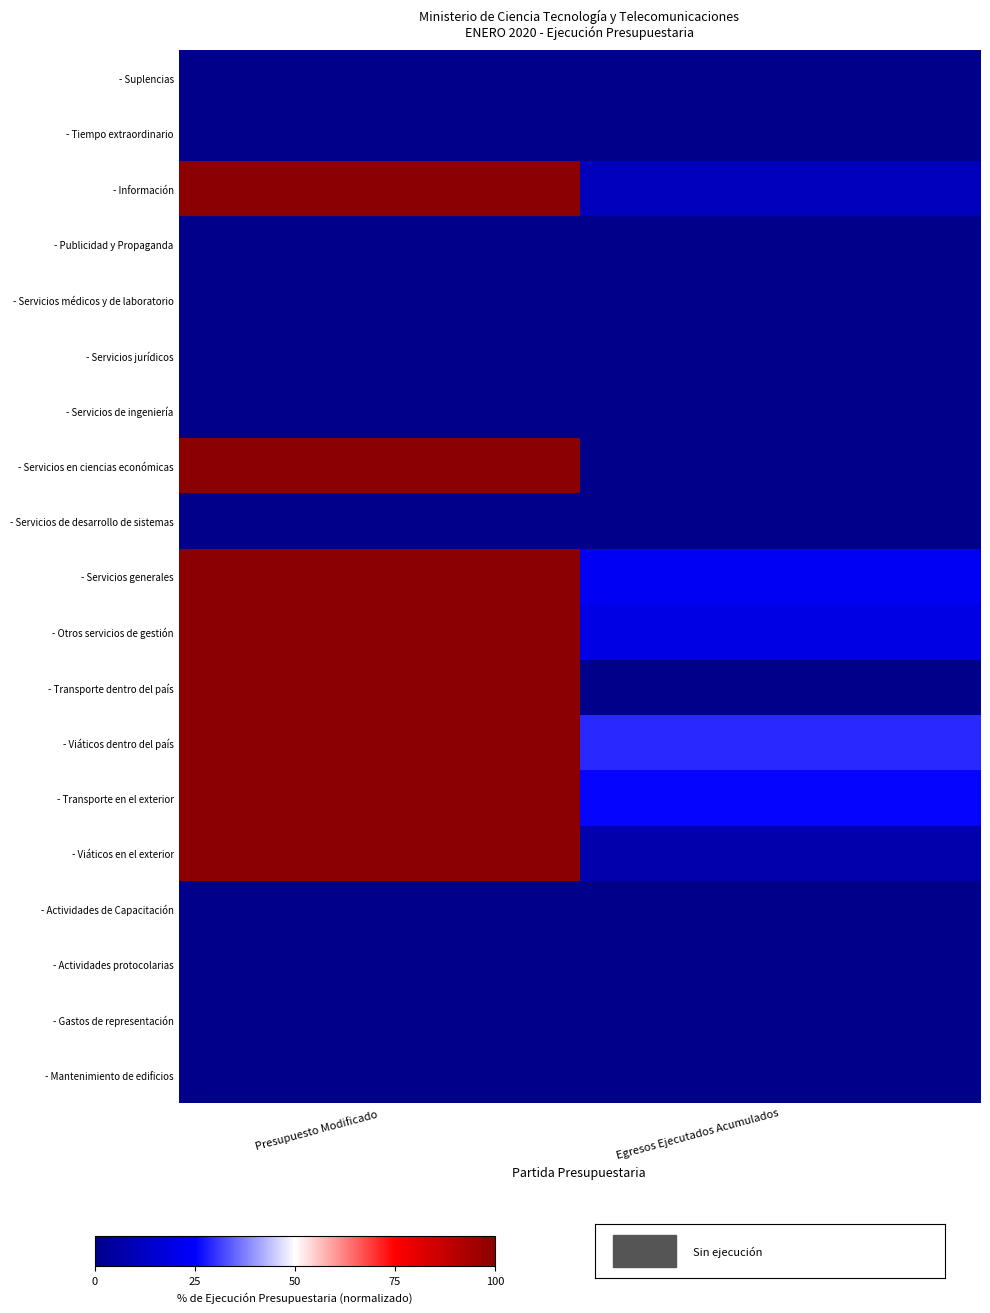

What is the difference between the highest and lowest values at Presupuesto Modificado?

100.0